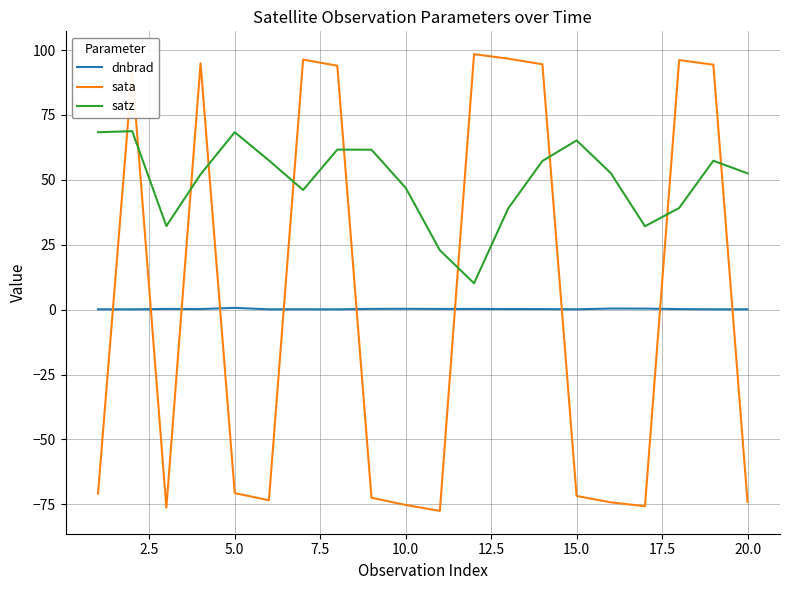

Which series has the widest spread of values?

sata